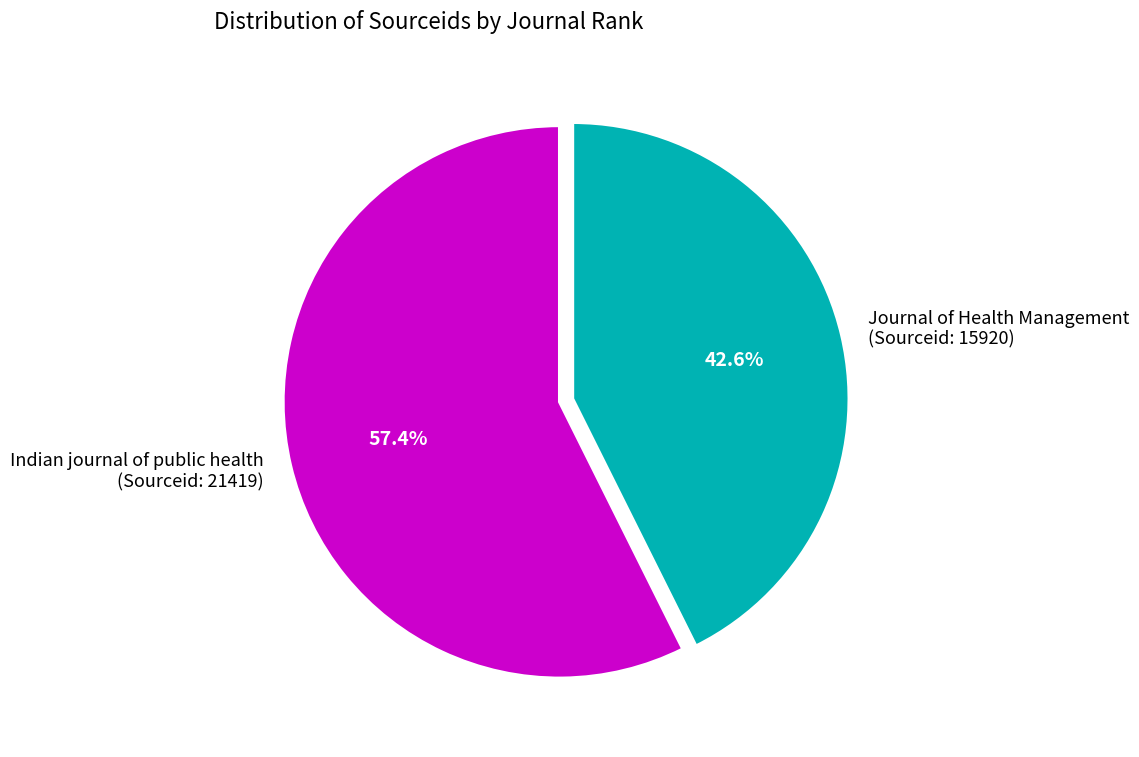

What percentage is NOT represented by Journal of Health Management (Sourceid: 15920)?

57.4%